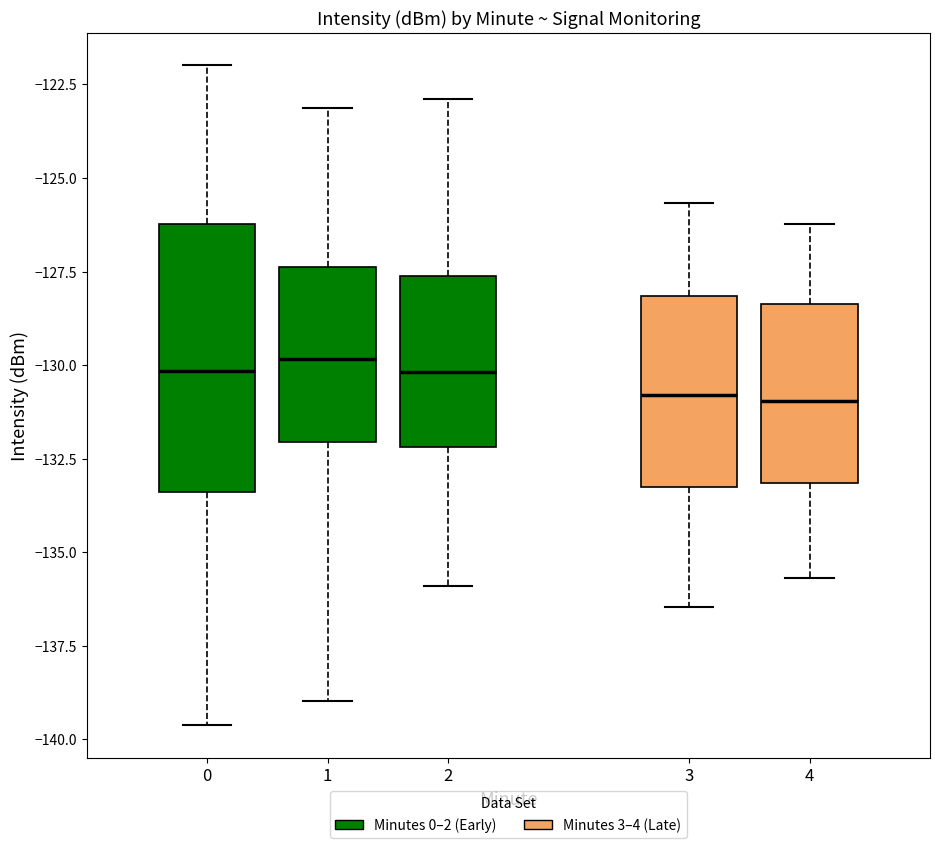

Reading left to right, transcribe this box plot: for each box, give where its median line is, the range the box spans, and where its two whiskers end, as read against the y-axis. The values are not printed on the chart, so give them approximately, as read against the axis.

0: median -130.0, box -133.5 to -126.0, whiskers -139.5 to -122.0
1: median -130.0, box -132.0 to -127.5, whiskers -139.0 to -123.0
2: median -130.0, box -132.0 to -127.5, whiskers -136.0 to -123.0
3: median -131.0, box -133.5 to -128.0, whiskers -136.5 to -125.5
4: median -131.0, box -133.0 to -128.5, whiskers -135.5 to -126.0